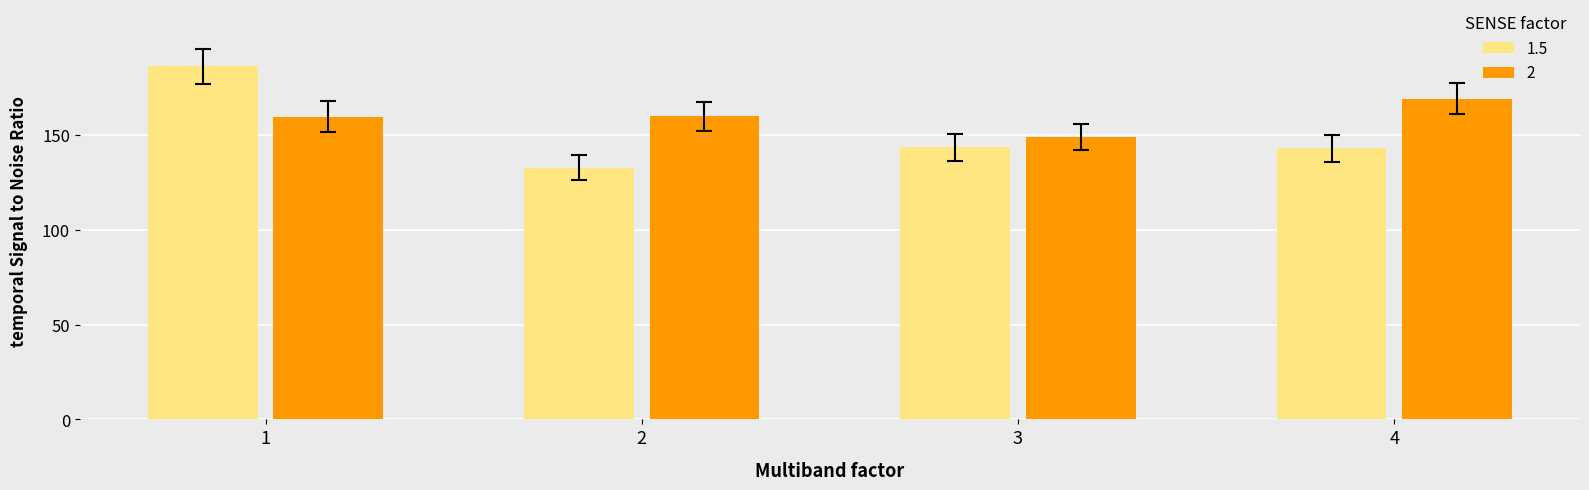

What is the total value across all series at 1?

346.2